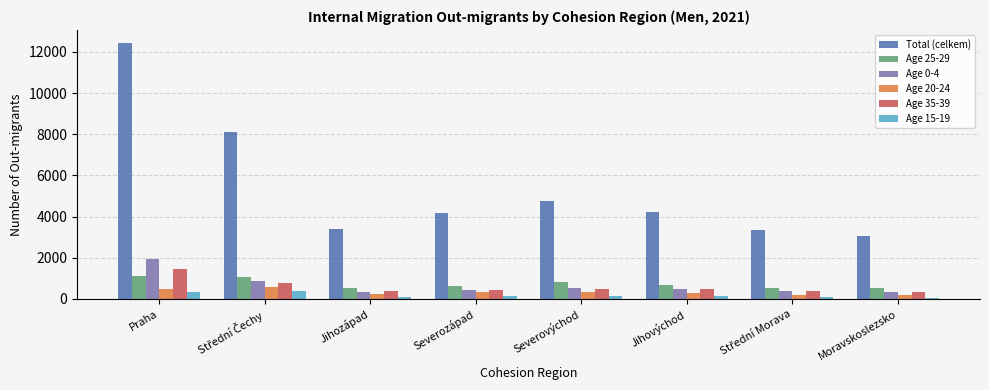

How many series are shown in this chart?

6